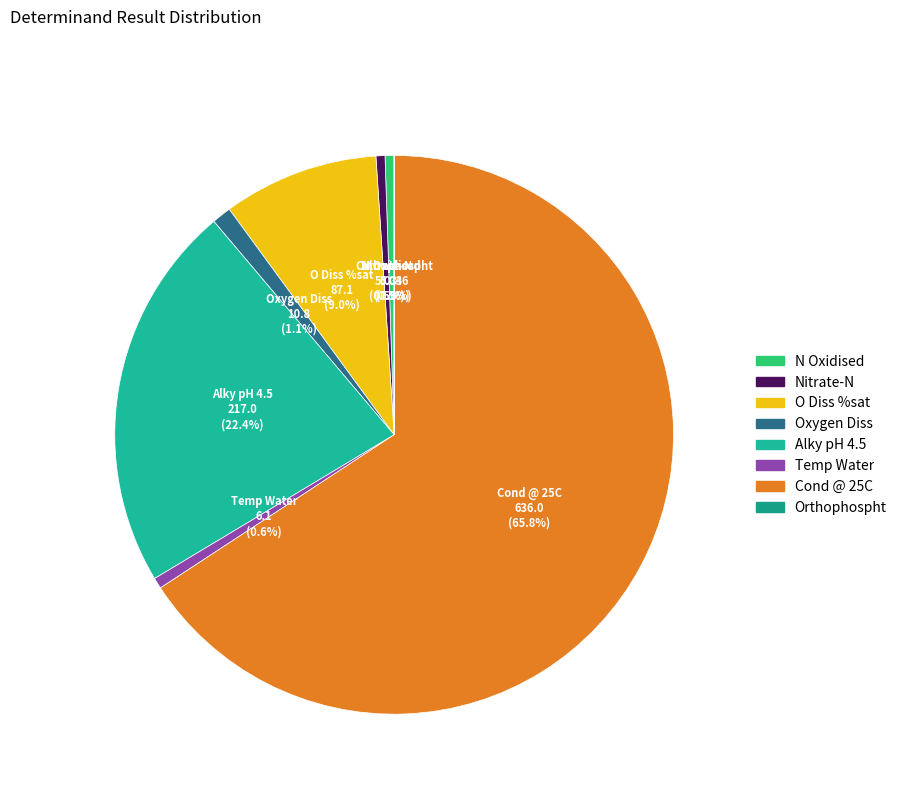

Is the sum of Alky pH 4.5 and O Diss %sat greater than half?

No